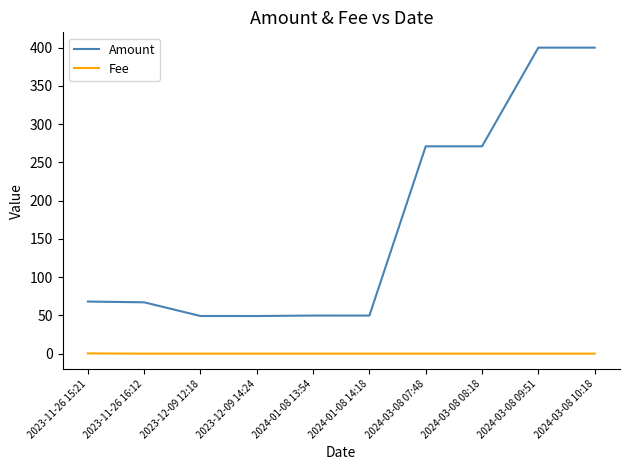

The Amount series shows 67.1 at 2023-11-26 16:12. True or false?

True